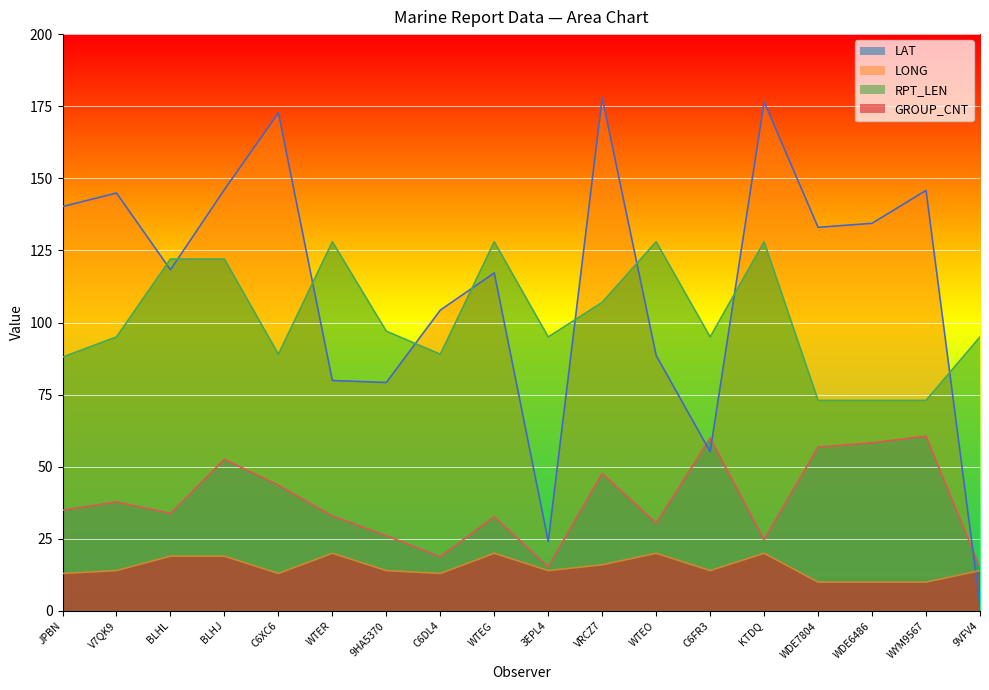

What are all the series names shown in the legend?

LAT, LONG, RPT_LEN, GROUP_CNT